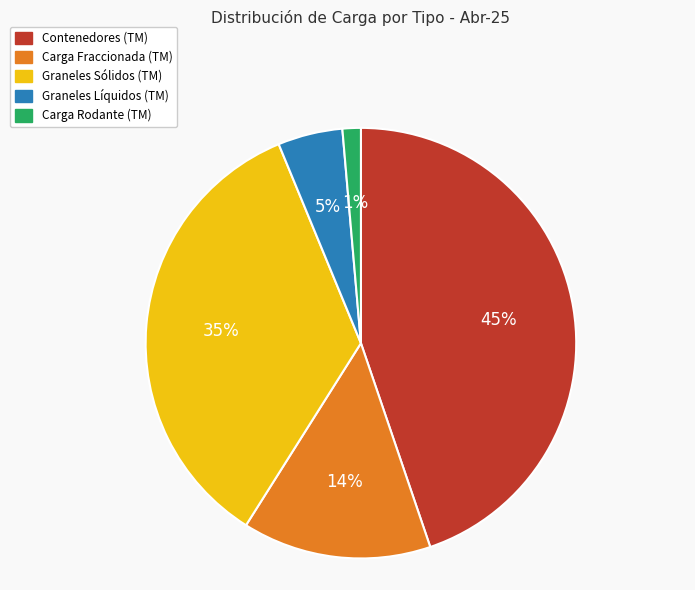

Is there a majority slice in this chart?

No